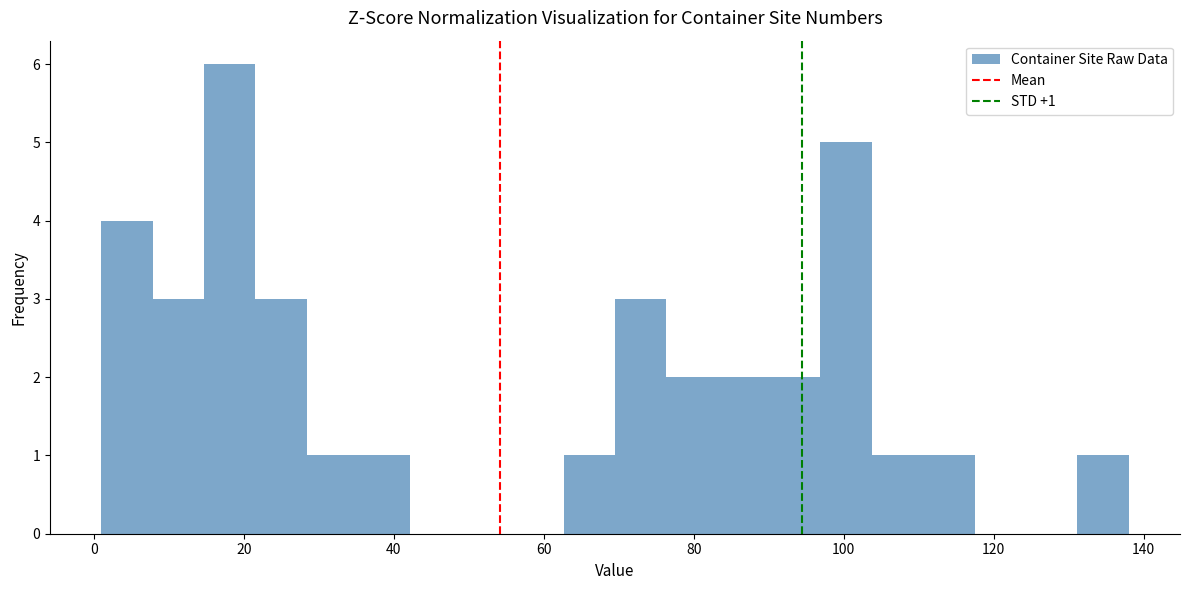

Read against the x-axis, roughly where is the centre of the tallest bar?

18